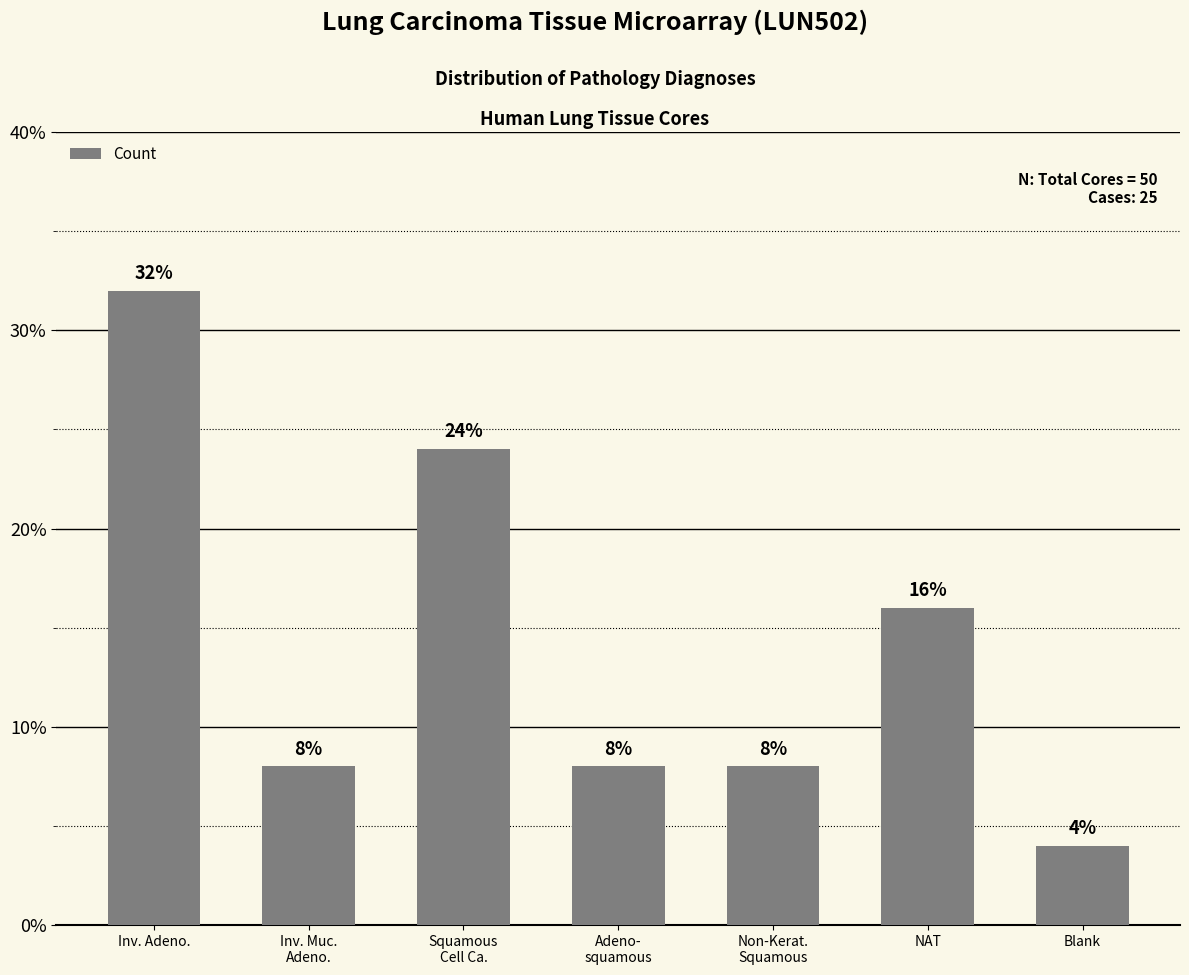

Which label corresponds to the smallest value in the chart?

Blank